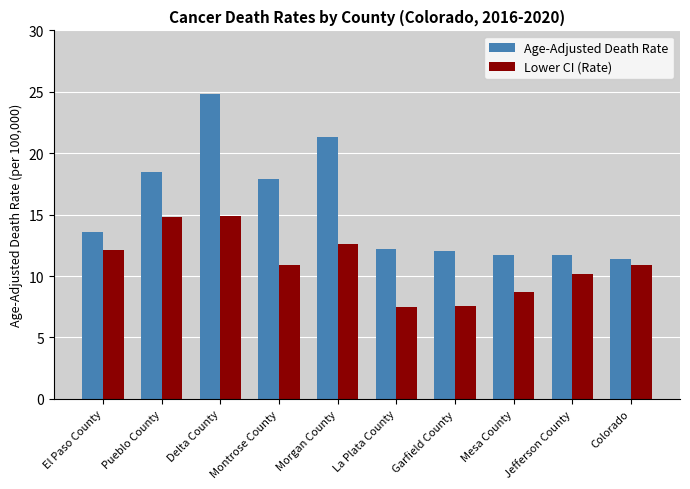

Read the Age-Adjusted Death Rate value at El Paso County.

13.6